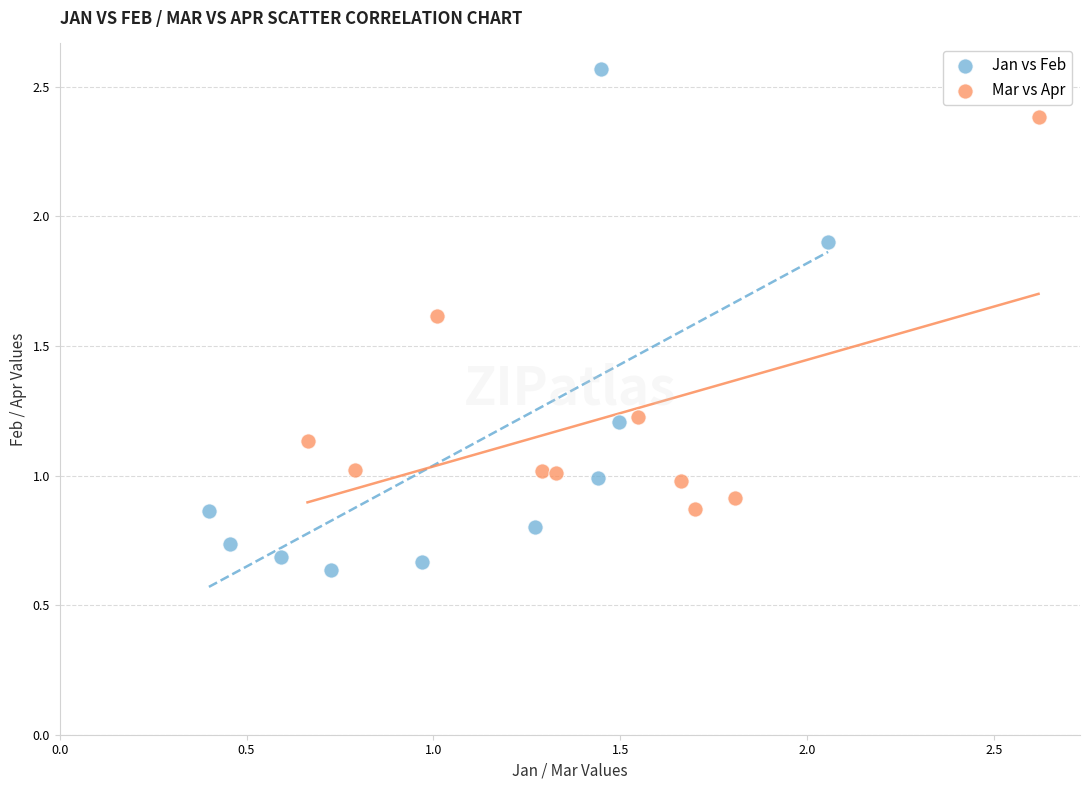

Which series contains the lowest Y value?

Jan vs Feb